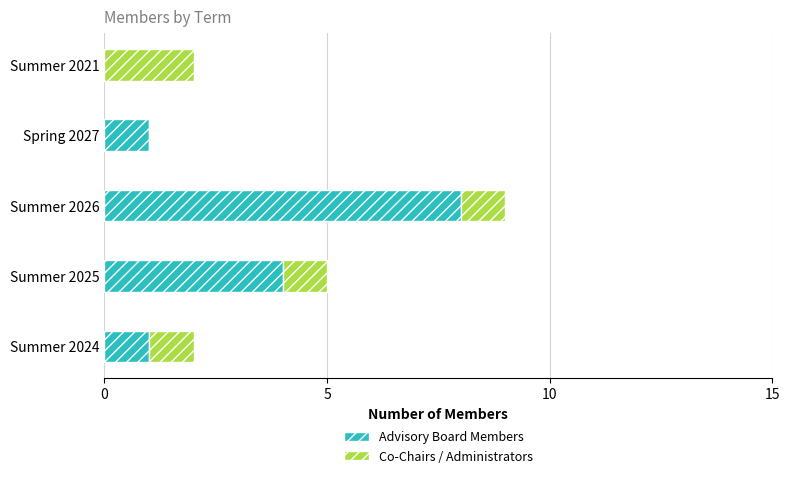

Which category has the highest value in the Advisory Board Members series?

Summer 2026